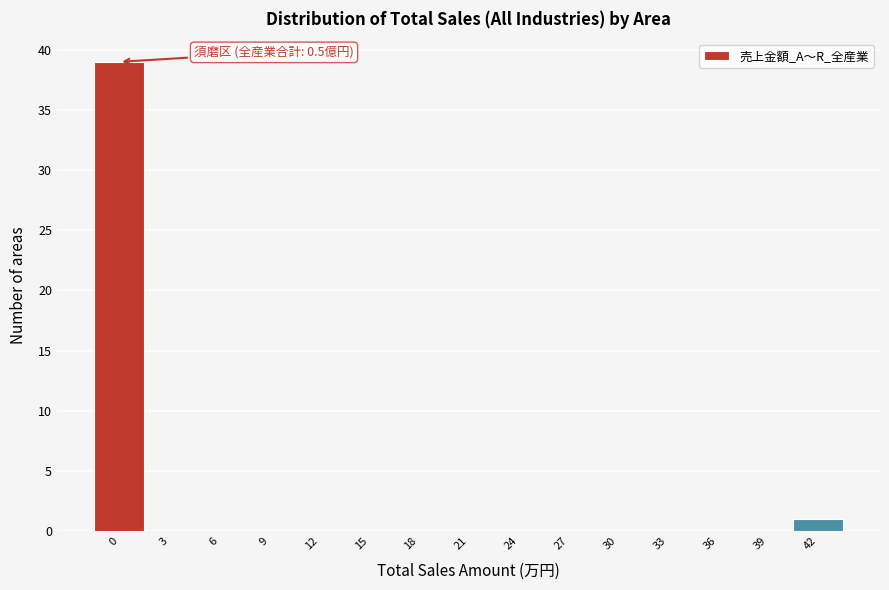

Reading left to right, extract all data points from this chart.

0=39	3=0	6=0	9=0	12=0	15=0	18=0	21=0	24=0	27=0	30=0	33=0	36=0	39=0	42=1